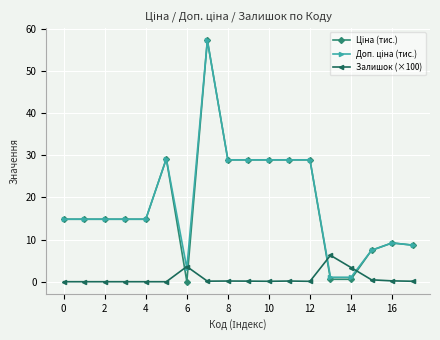

What is the maximum value shown in the chart?

57.3